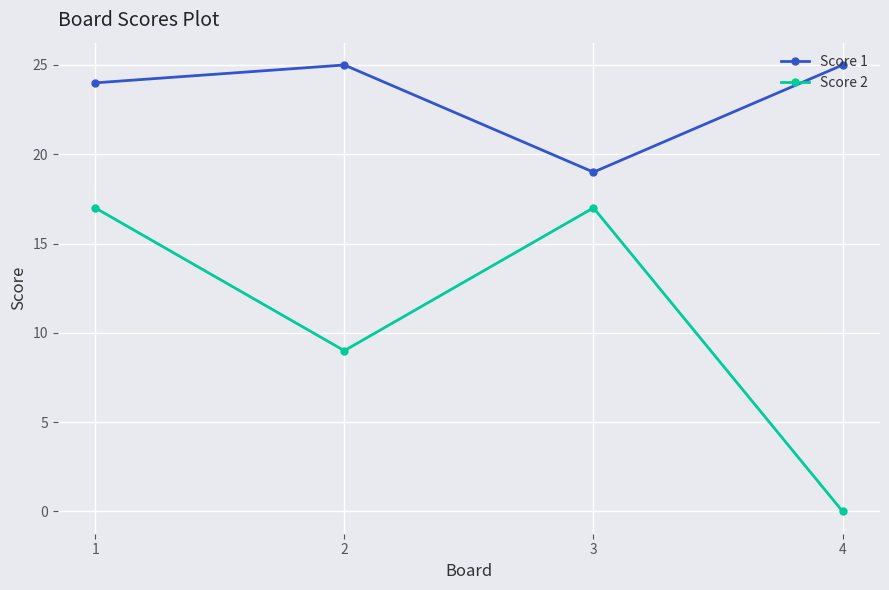

Reading left to right, what are all the values shown in this chart?

Score 1: 1=24	2=25	3=19	4=25
Score 2: 1=17	2=9	3=17	4=0